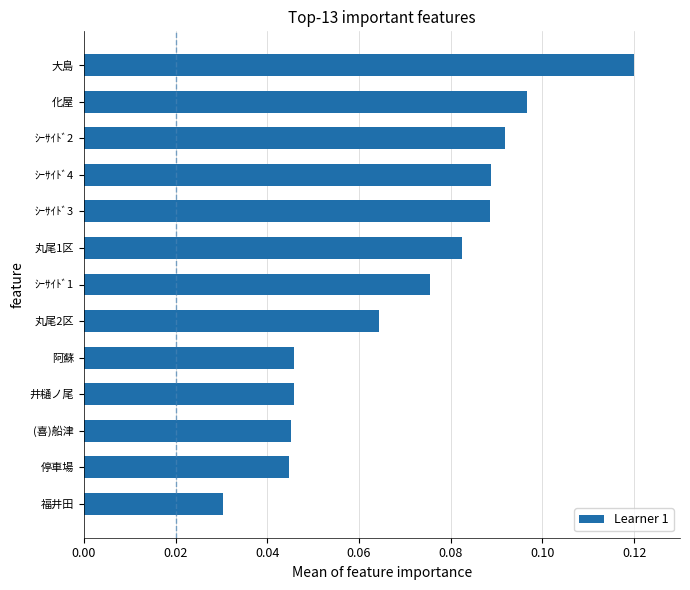

How many bars are there in total?

13